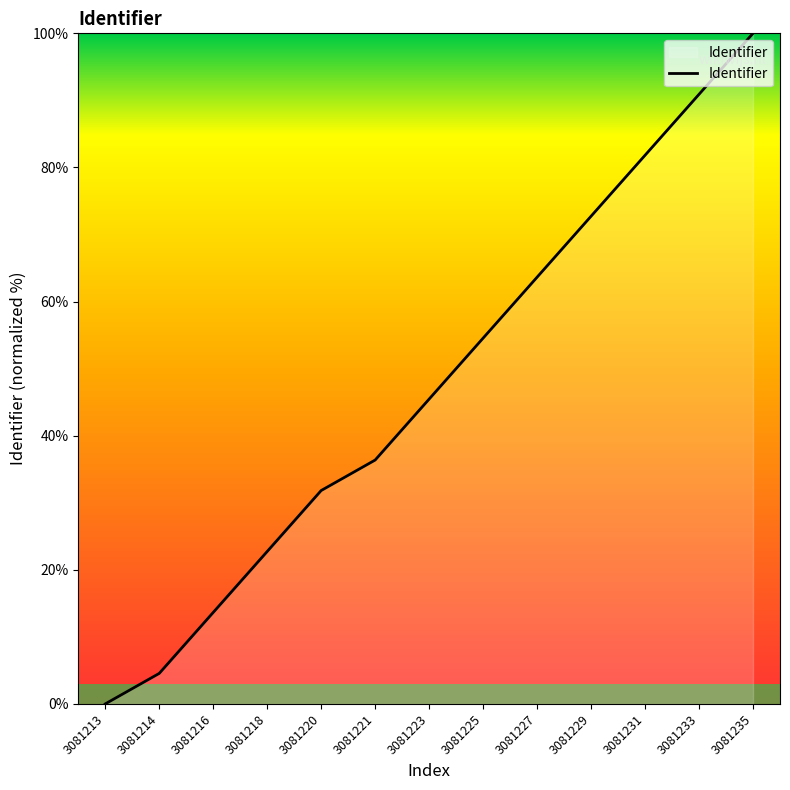

At which category does the chart reach its peak across all series?

3081235